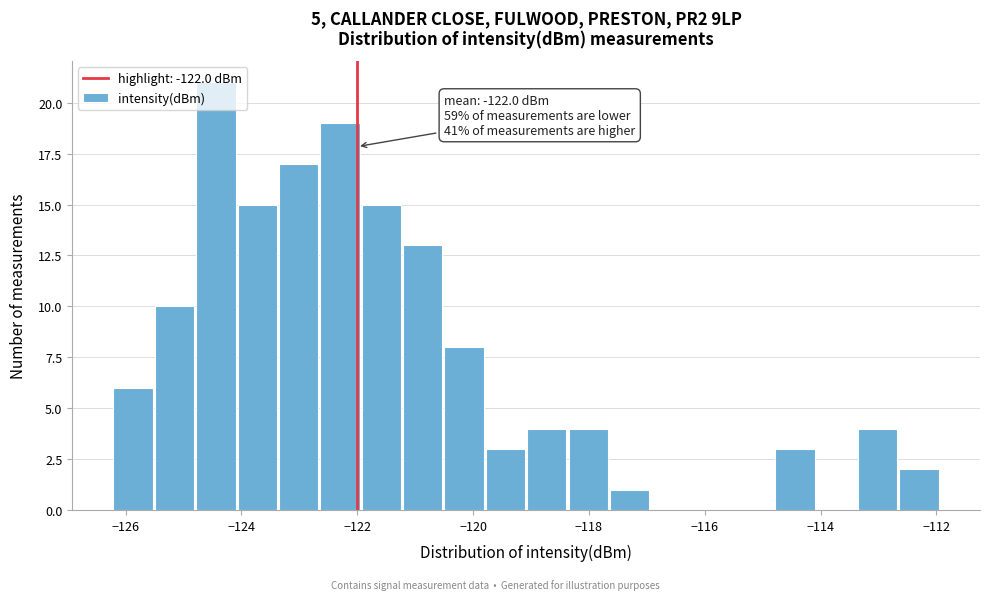

Around what value on the x-axis is the tallest bar? Give the approximate position of its centre, as read against the axis.

-124.4